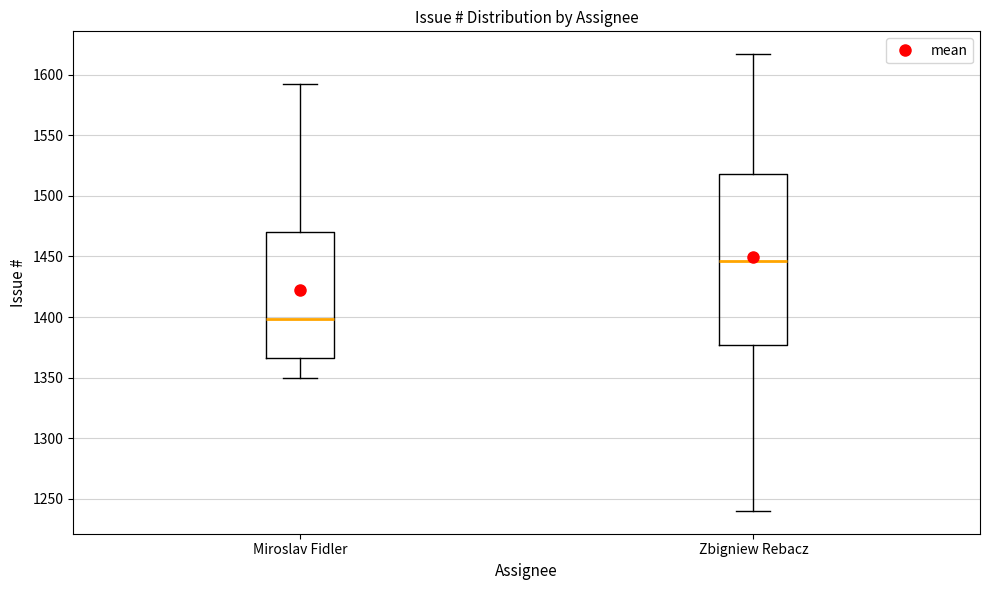

Where does the upper whisker of the box for Miroslav Fidler end on the y-axis? The values are not printed on the chart, so give them approximately, as read against the axis.

1590